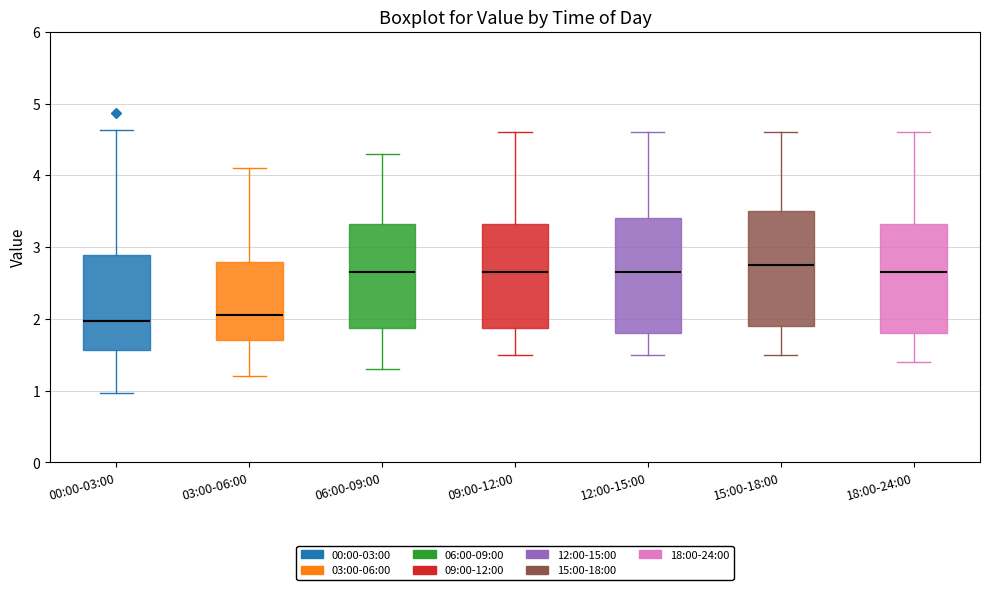

Reading left to right, transcribe this box plot: for each box, give where its median line is, the range the box spans, and where its two whiskers end, as read against the y-axis. The values are not printed on the chart, so give them approximately, as read against the axis.

00:00-03:00: median 2.0, box 1.6 to 2.9, whiskers 1.0 to 4.6
03:00-06:00: median 2.1, box 1.7 to 2.8, whiskers 1.2 to 4.1
06:00-09:00: median 2.7, box 1.9 to 3.3, whiskers 1.3 to 4.3
09:00-12:00: median 2.7, box 1.9 to 3.3, whiskers 1.5 to 4.6
12:00-15:00: median 2.7, box 1.8 to 3.4, whiskers 1.5 to 4.6
15:00-18:00: median 2.8, box 1.9 to 3.5, whiskers 1.5 to 4.6
18:00-24:00: median 2.7, box 1.8 to 3.3, whiskers 1.4 to 4.6